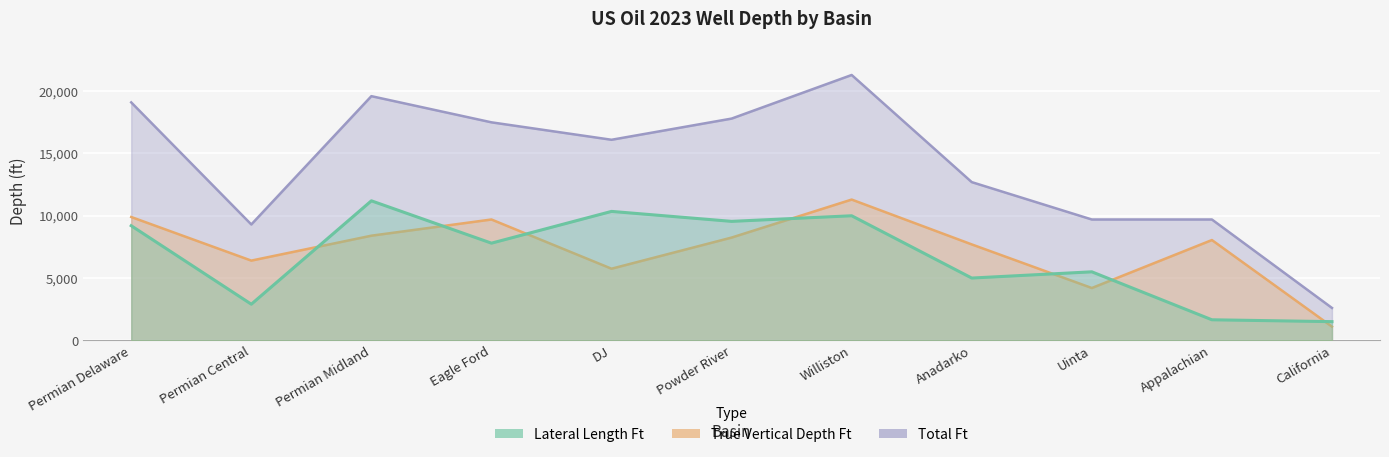

How many data points in Lateral Length Ft are above 7800?

5